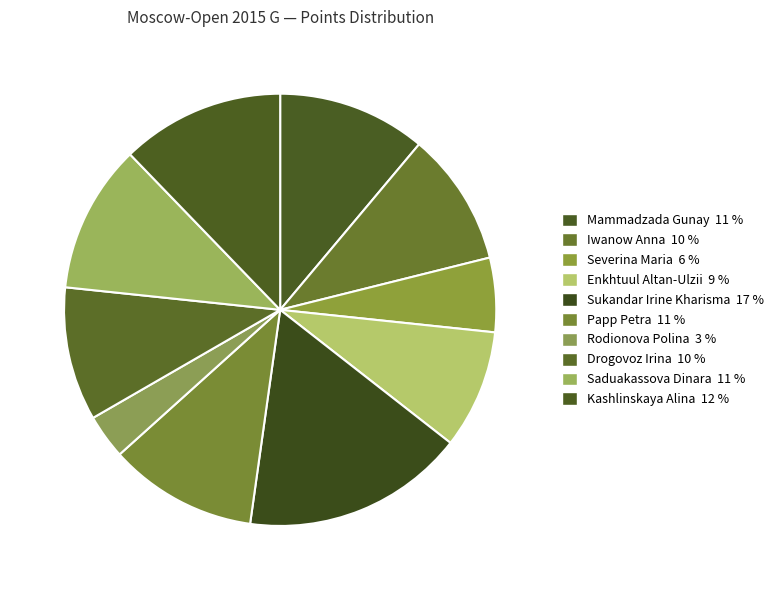

Count the number of slices in the pie.

10